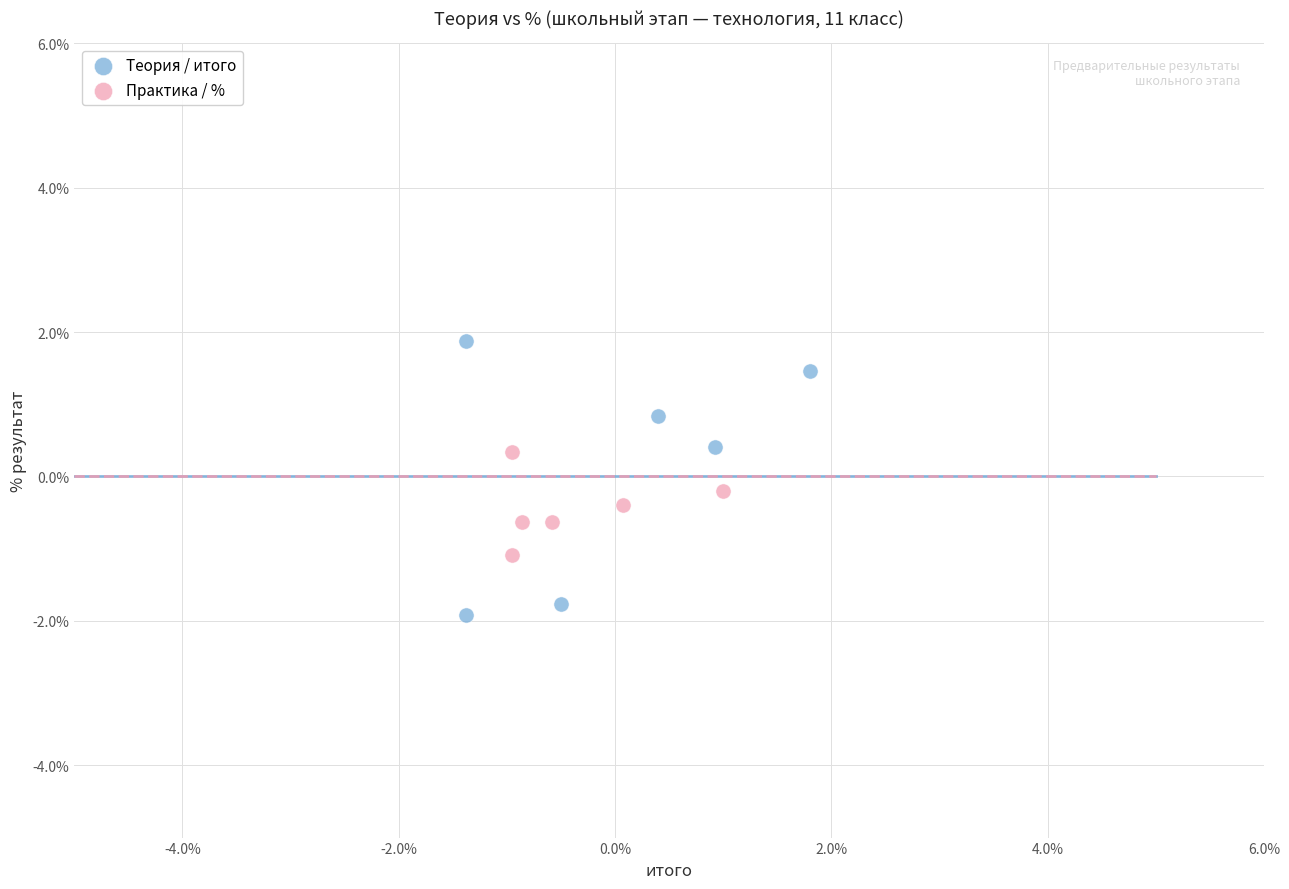

Which series reaches the maximum Y coordinate?

Теория / итого